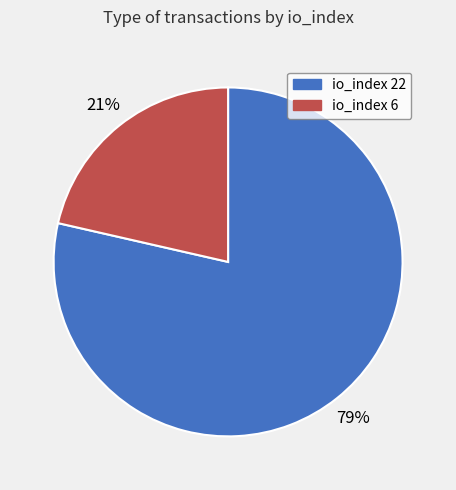

Is there any slice that represents more than half of the pie?

Yes